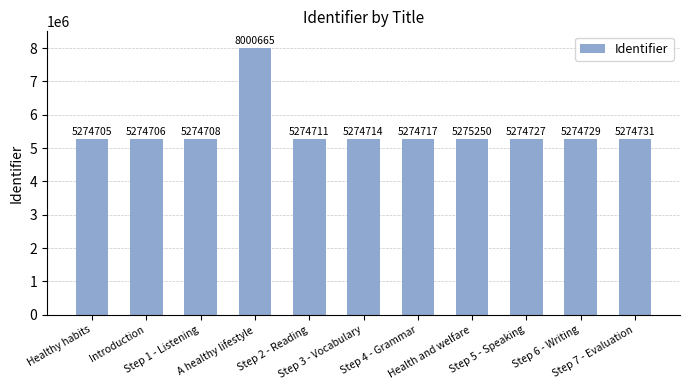

What is the difference between the second highest and minimum values?

545